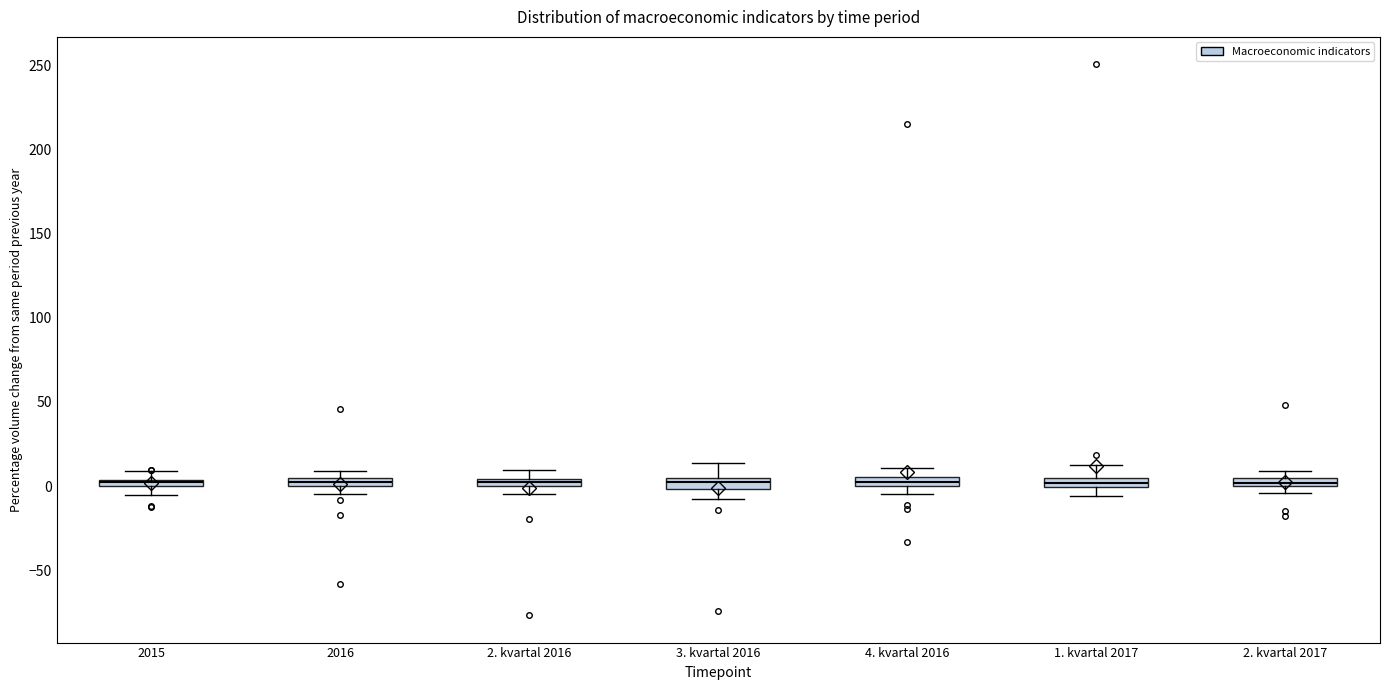

Where is the lower edge of the box for 3. kvartal 2016 on the y-axis? The values are not printed on the chart, so give them approximately, as read against the axis.

0